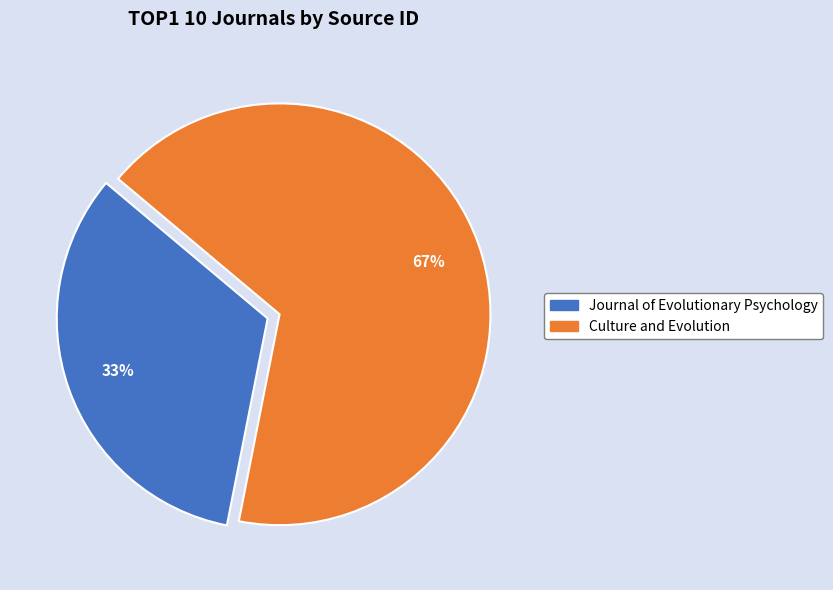

To the nearest percent, what percentage of the pie is Journal of Evolutionary Psychology?

33%